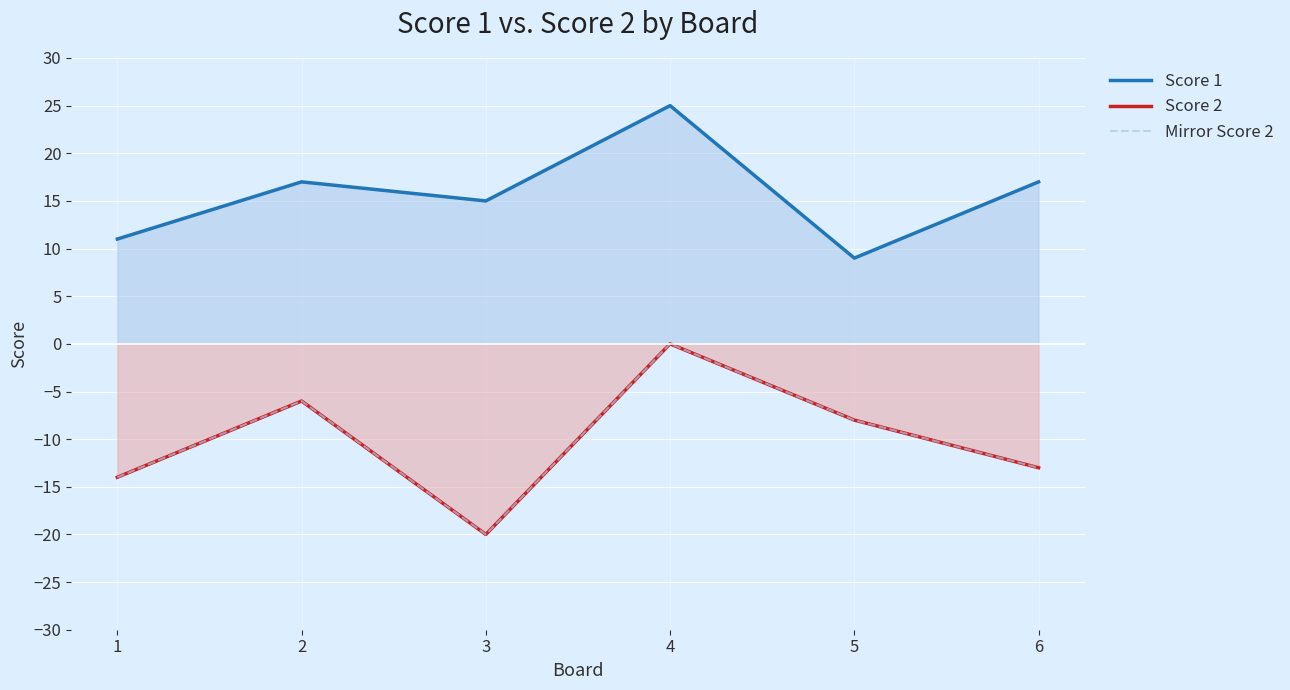

What are all the series names shown in the legend?

Score 1, Score 2, Mirror Score 2